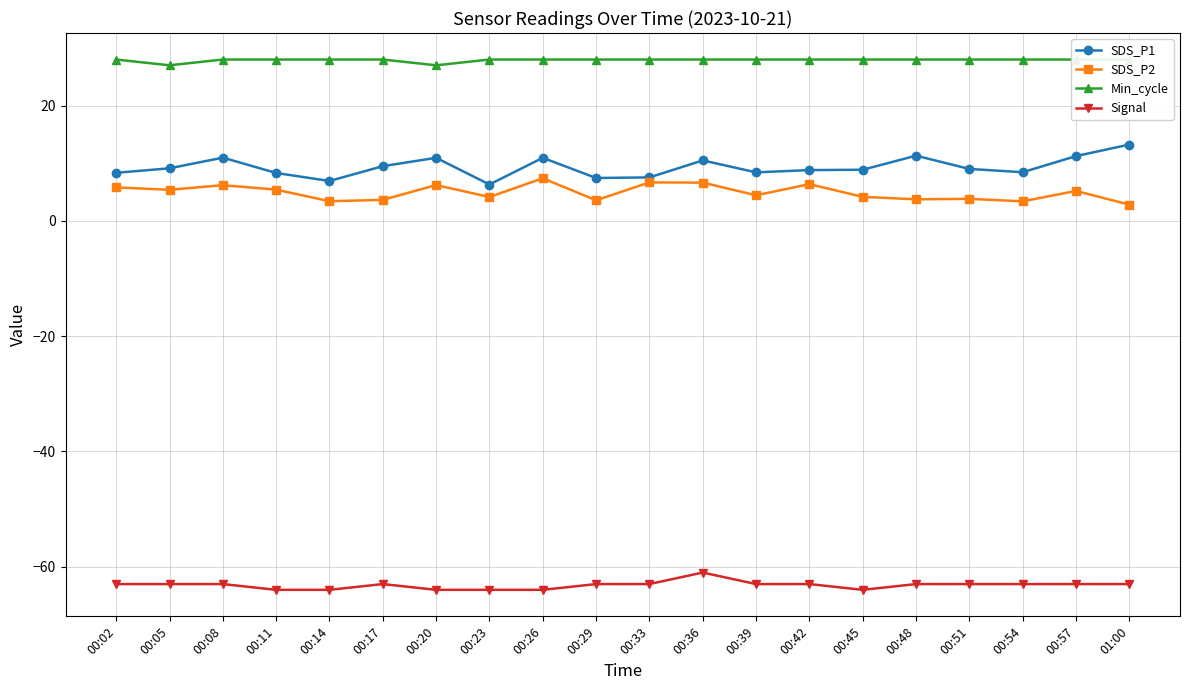

Which series has the largest range (max minus min)?

SDS_P1